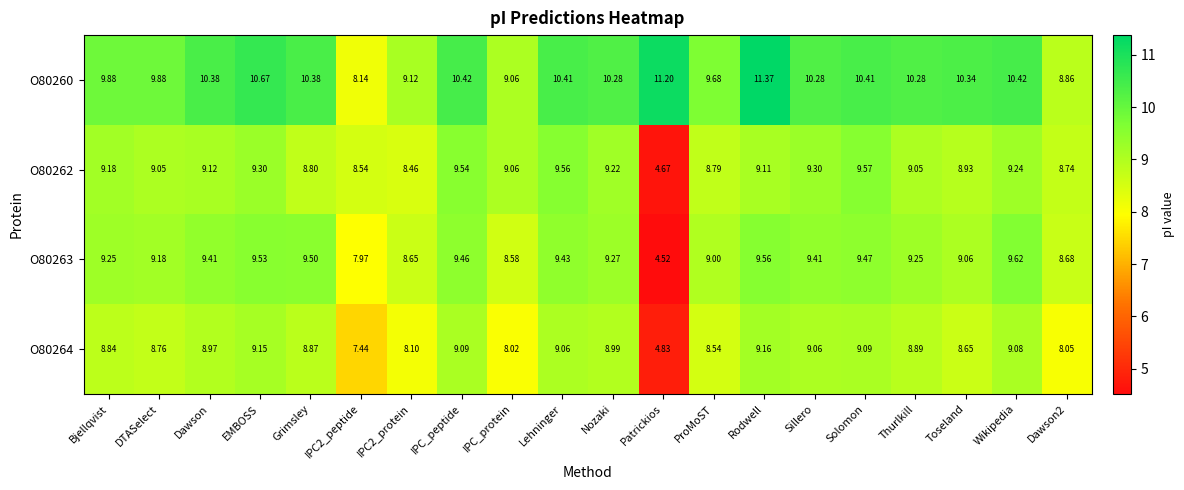

Where does the O80263 series first go above 9?

Bjellqvist